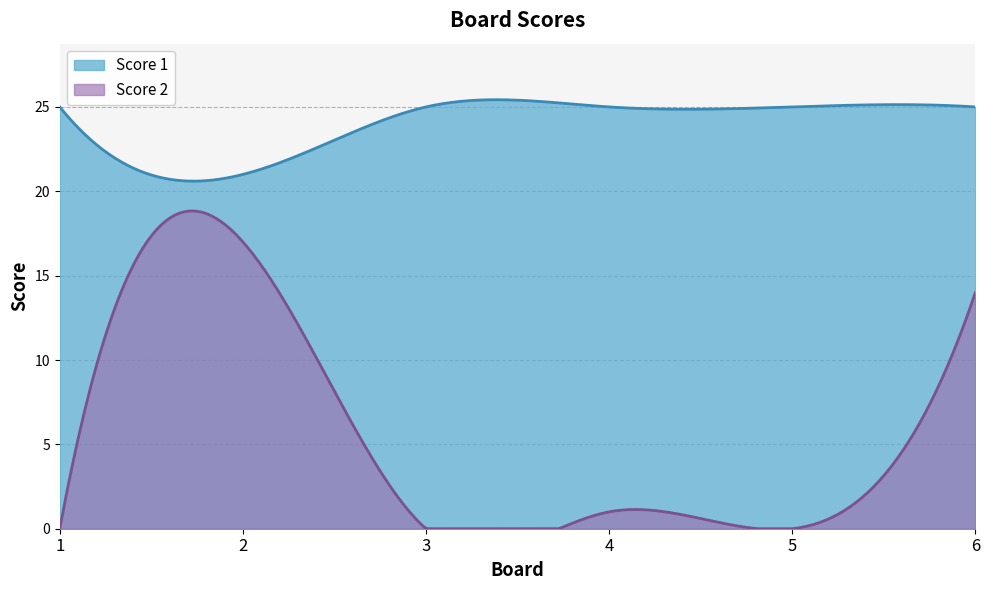

Which category has the highest value across all series?

1